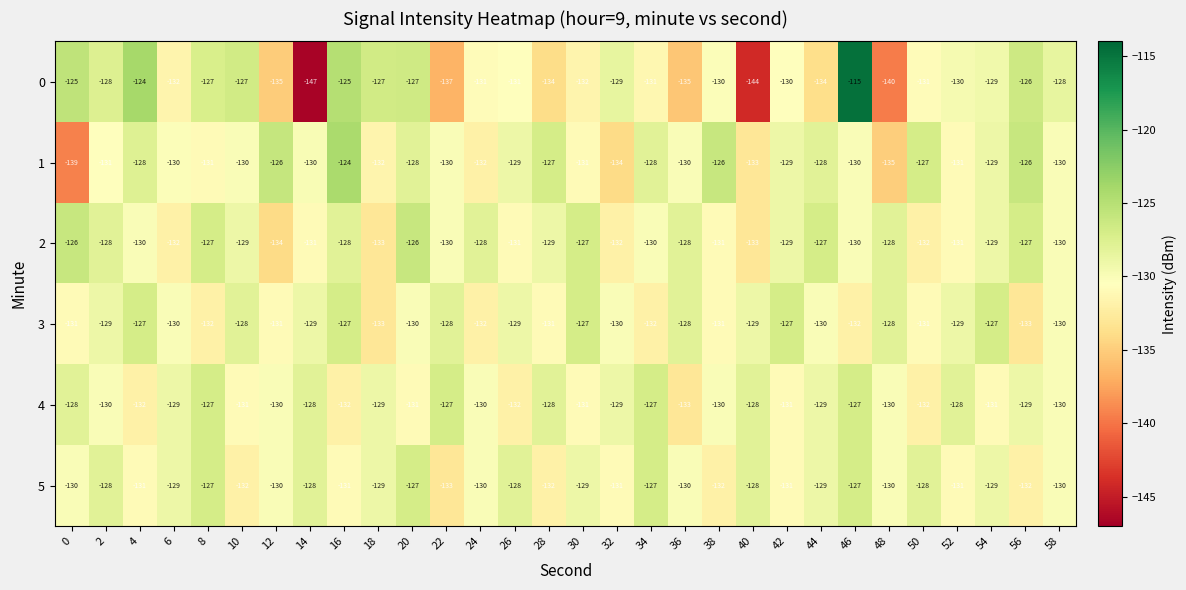

The value of 1 at 10 is -130. True or false?

True